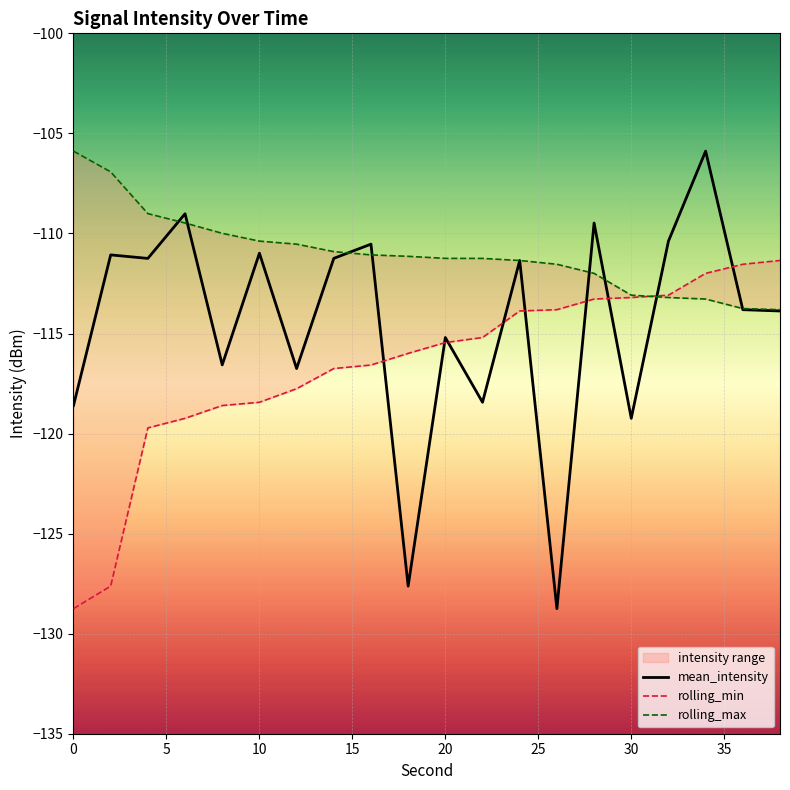

What is the sum of all mean_intensity values?

-2290.1